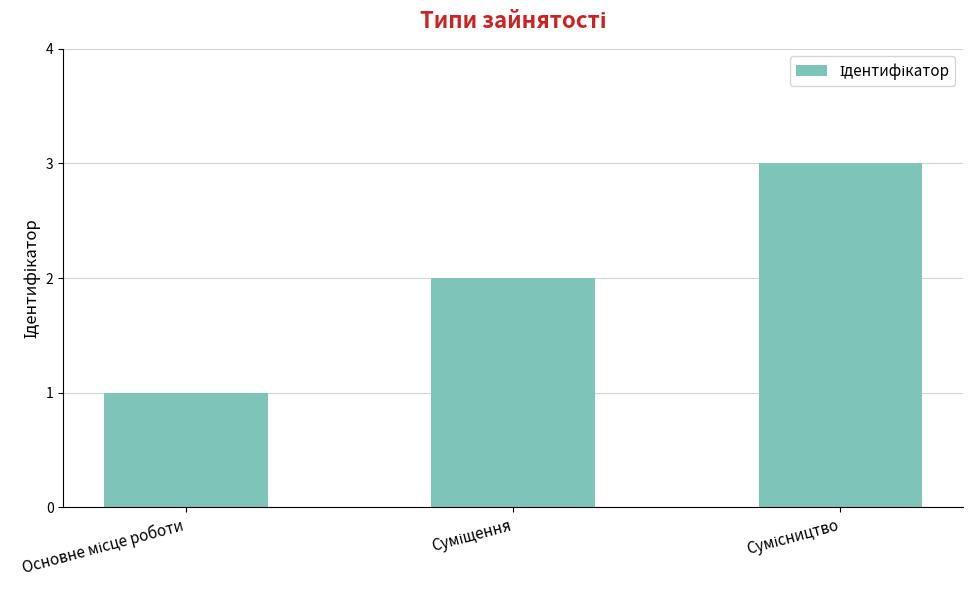

What is the greatest value displayed?

3